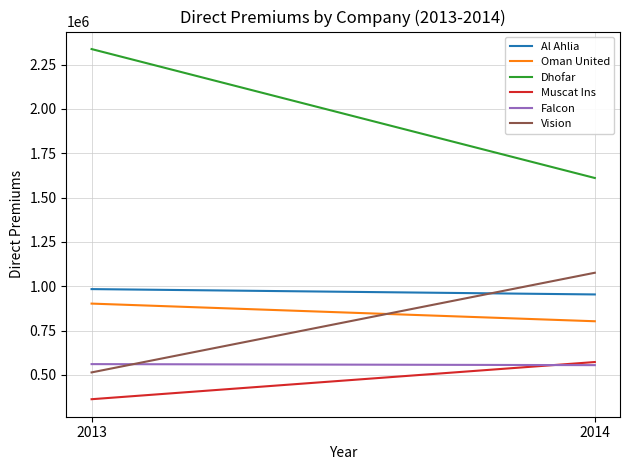

Reading left to right, what are all the values shown in this chart?

Al Ahlia: 2013=983803.1	2014=953647.0
Oman United: 2013=901980.0	2014=802395.4
Dhofar: 2013=2338086.0	2014=1610603.0
Muscat Ins: 2013=362548.5	2014=572327.3
Falcon: 2013=560611.8	2014=554787.9
Vision: 2013=513750.0	2014=1076051.2